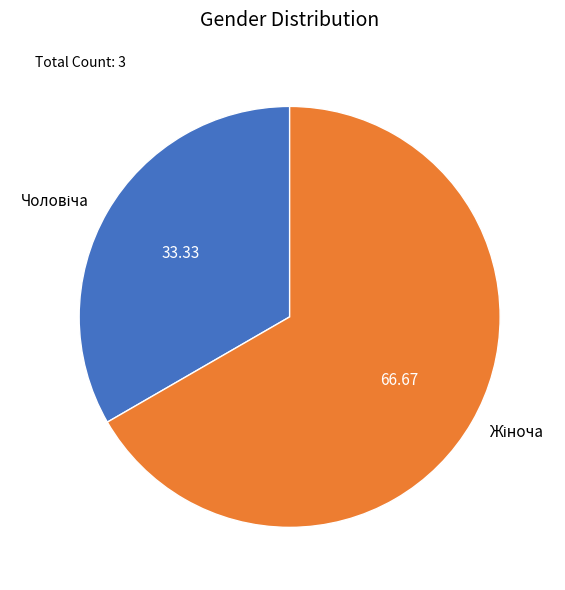

Is there any slice that represents more than half of the pie?

Yes